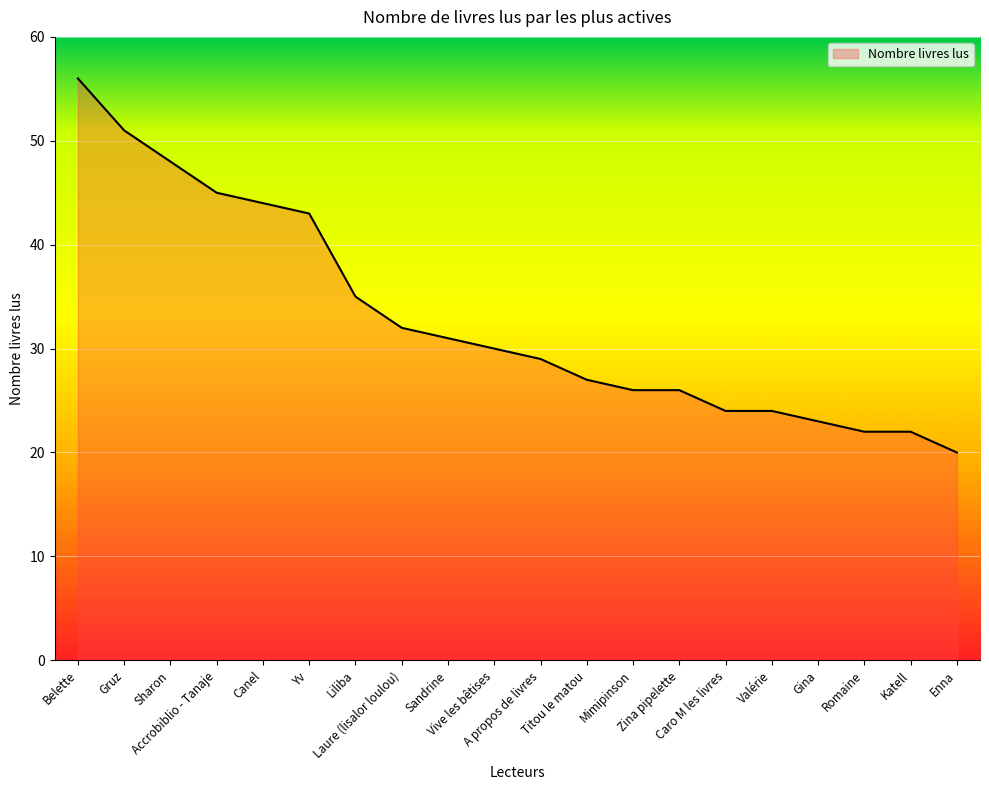

How many series are shown in this chart?

1